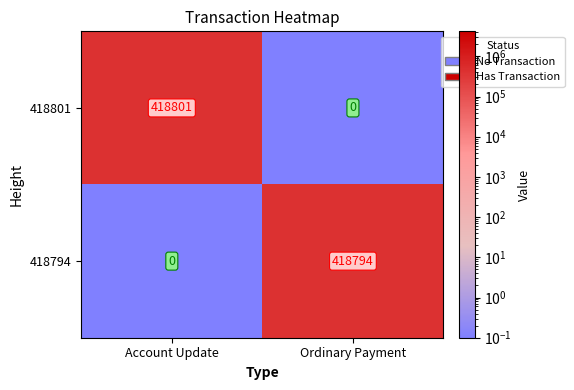

Where is 418794 nearest to the value 209397?

Account Update